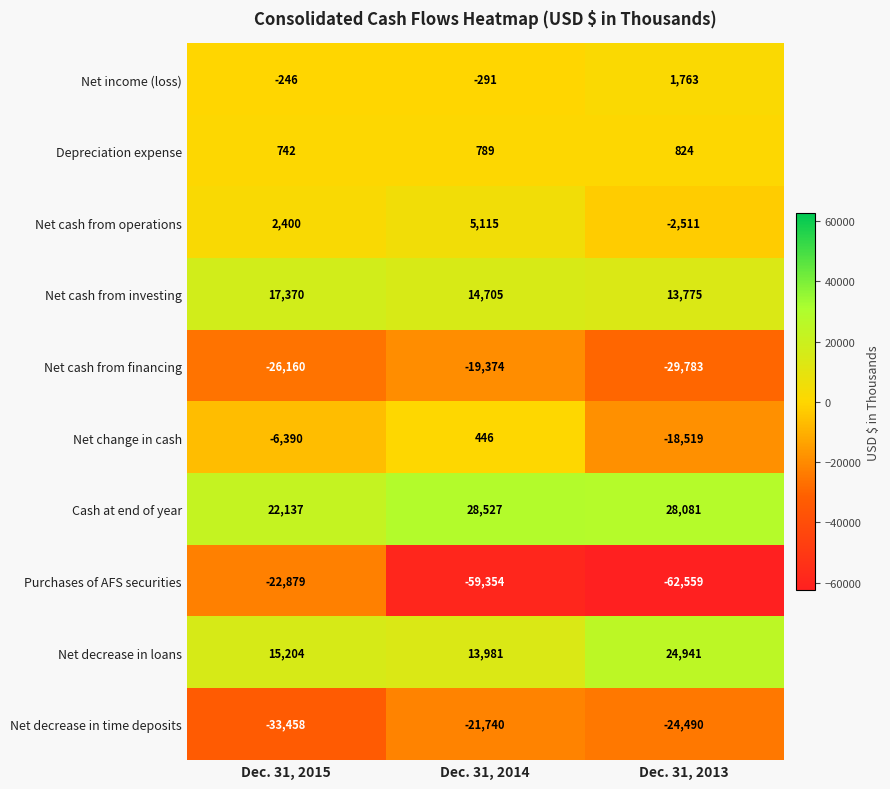

At which category is the sum across all series the highest?

Dec. 31, 2015